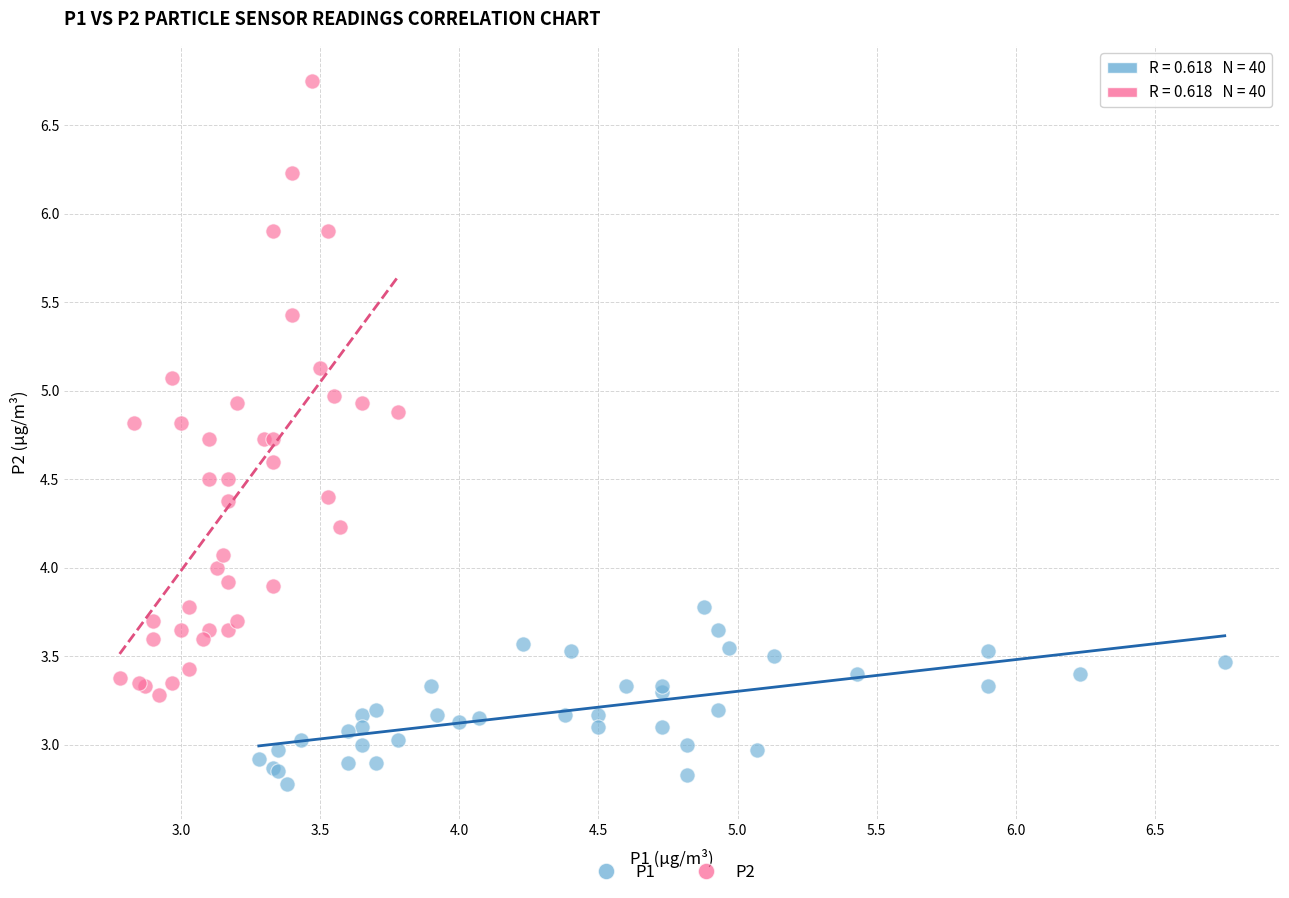

Which series has the widest spread of Y values?

P2